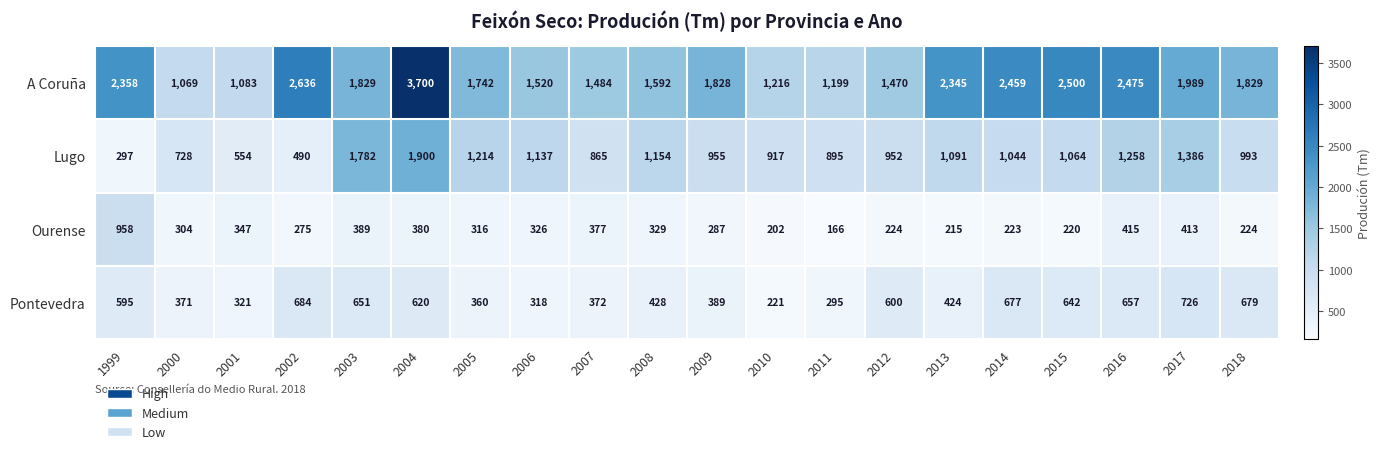

Rank the series at 2015 from highest to lowest value.

A Coruña, Lugo, Pontevedra, Ourense